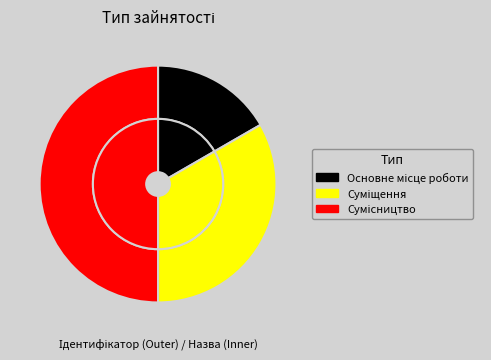

What is the change in value from Суміщення to Сумісництво?

+1